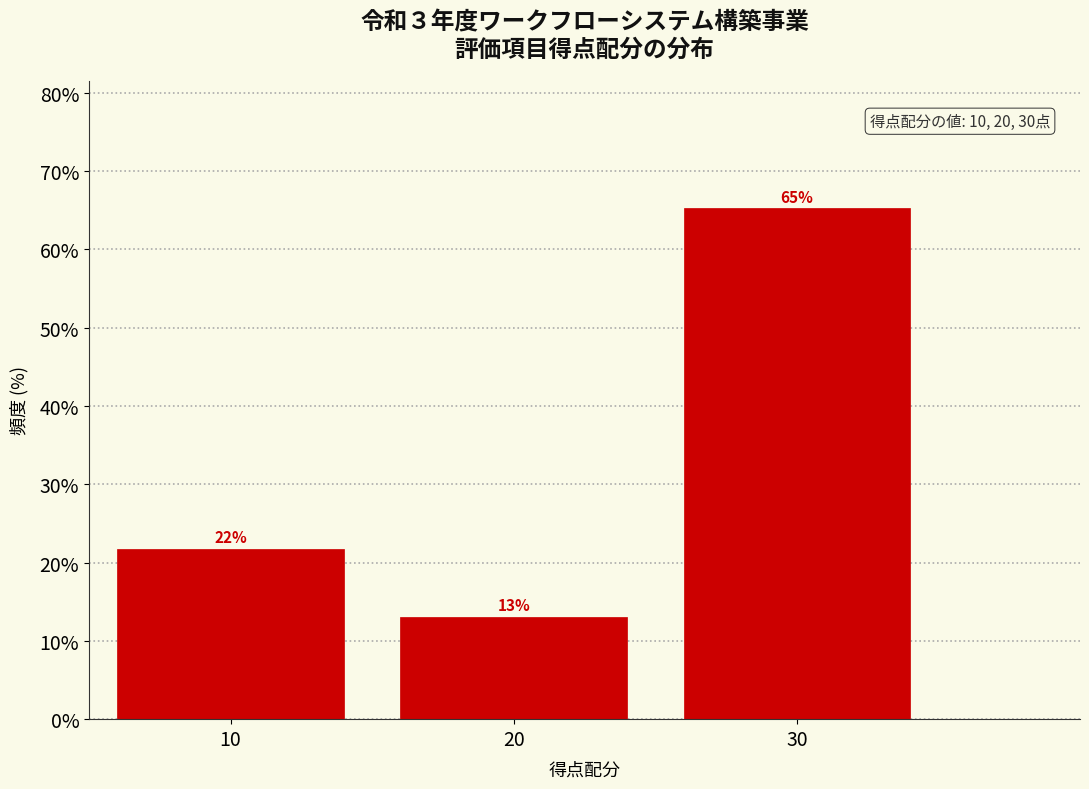

The chart shows a value of 18.9 at 30. True or false?

False